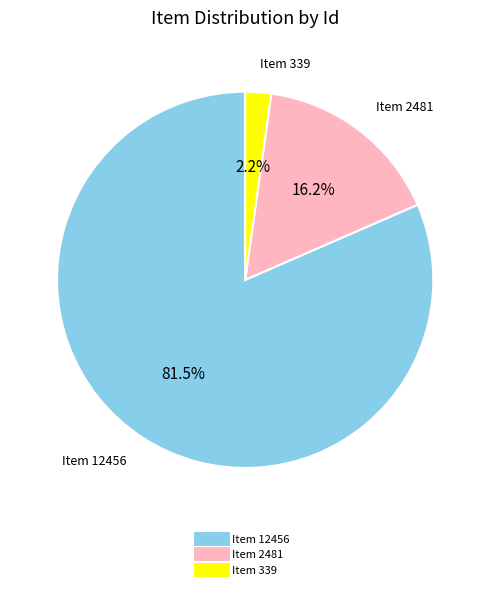

To the nearest percent, what is the average slice percentage?

33%